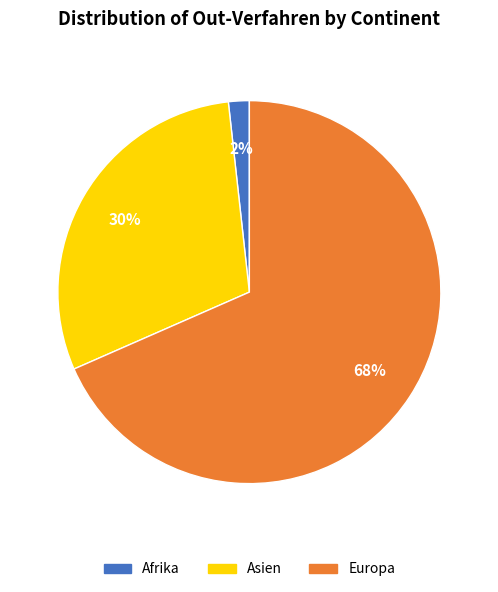

Is there any slice that represents more than half of the pie?

Yes